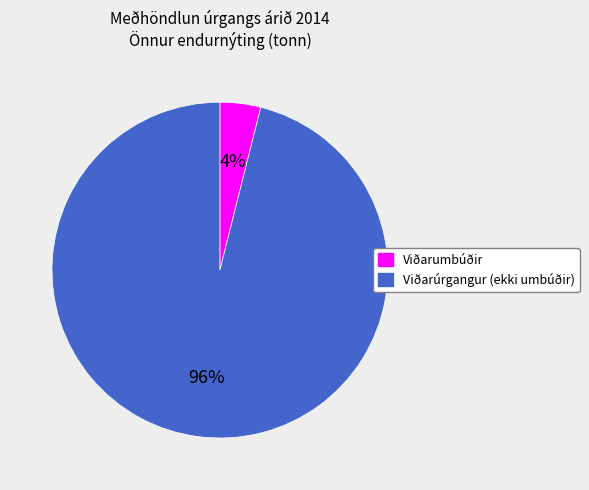

To the nearest percent, what is the average slice percentage?

50%